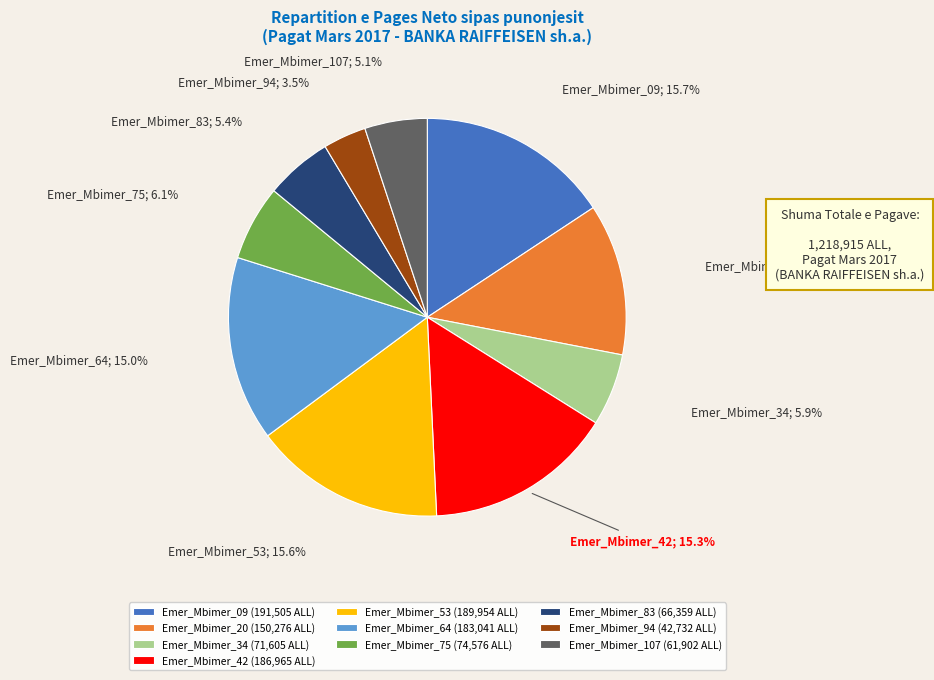

True or false: Emer_Mbimer_83 accounts for 5% of the total.

True